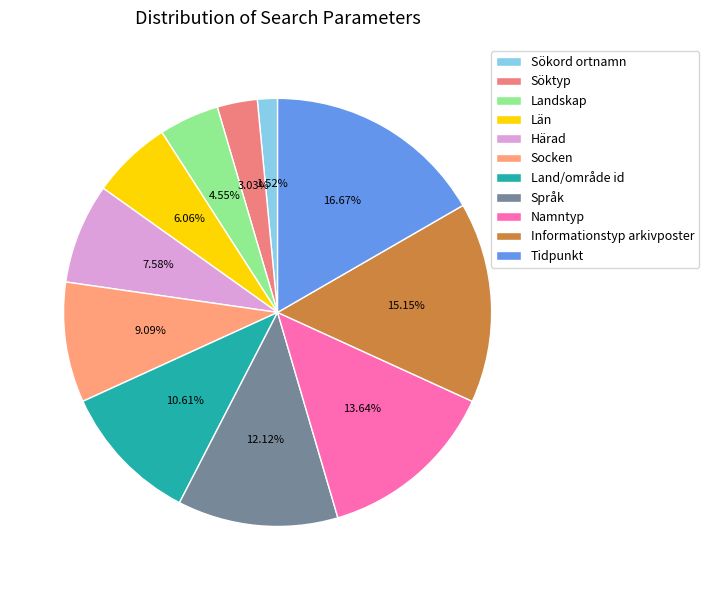

Is there a majority slice in this chart?

No